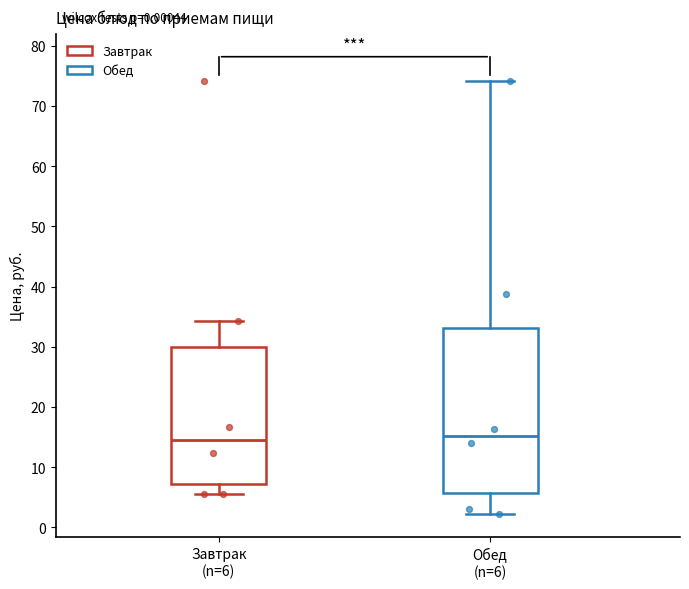

Reading left to right, read every box against the y-axis: the position of its median line, the range the box covers, and the ends of its whiskers. The values are not printed on the chart, so give them approximately, as read against the axis.

Завтрак (n=6): median 14, box 7 to 30, whiskers 5 to 34
Обед (n=6): median 15, box 6 to 33, whiskers 2 to 74